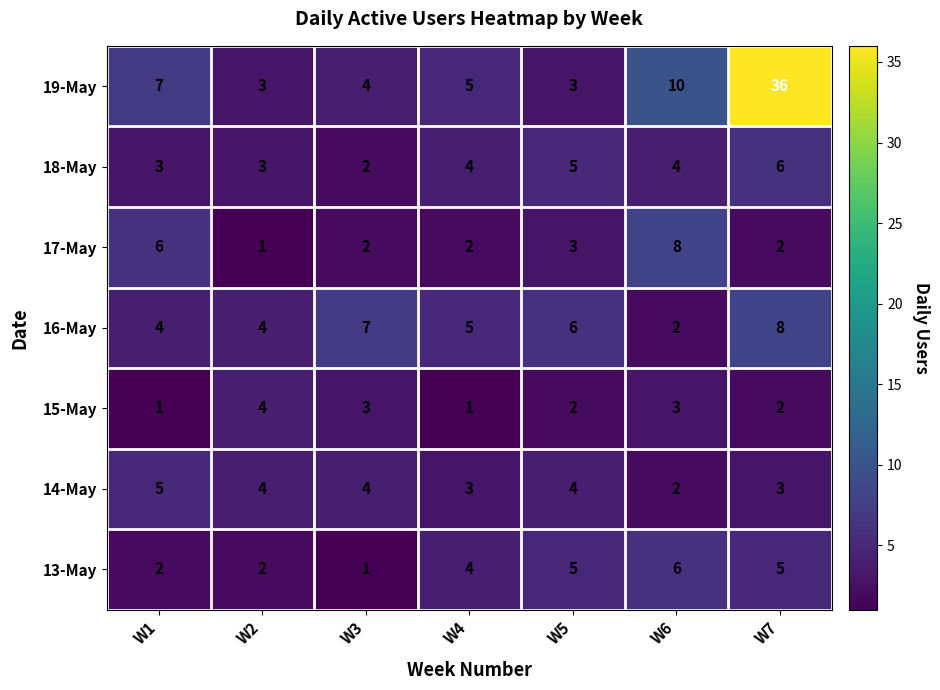

Which series has the largest total across all categories?

19-May